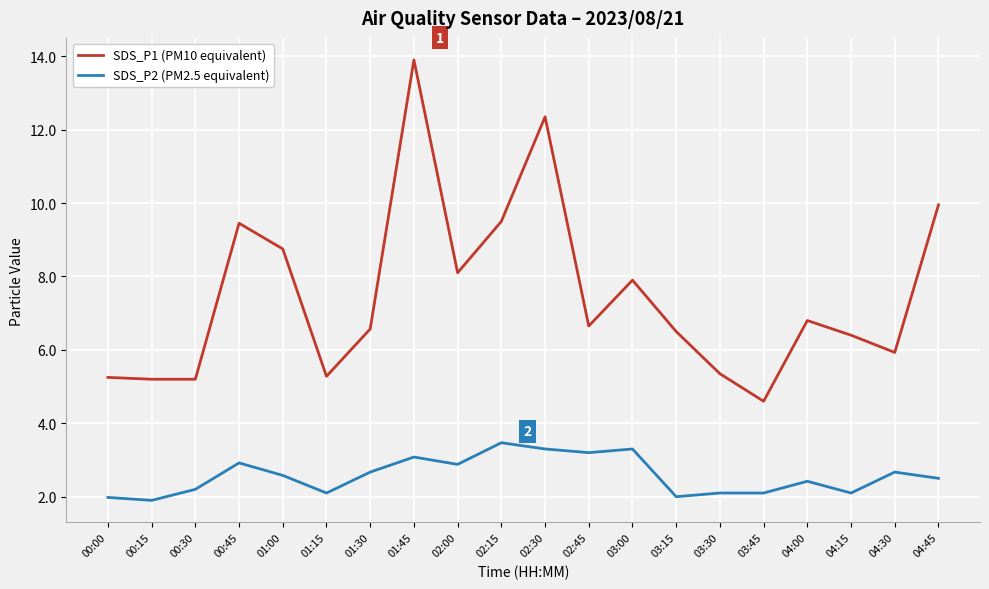

List the series in order of their overall mean, lowest first.

SDS_P2 (PM2.5 equivalent), SDS_P1 (PM10 equivalent)